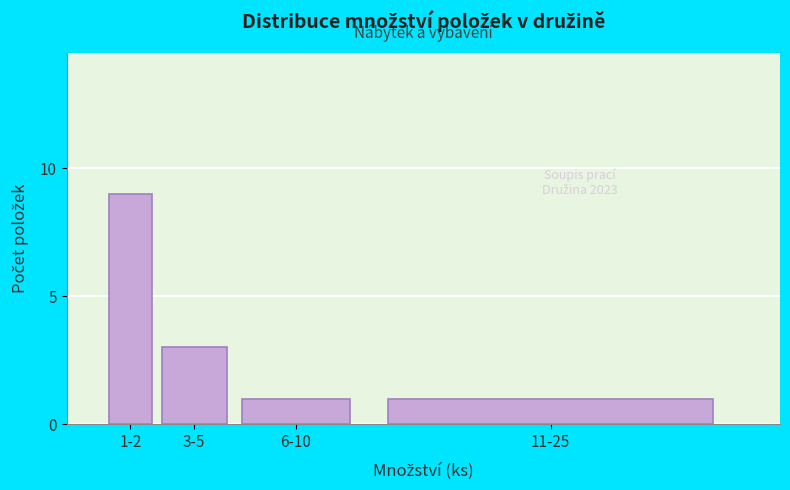

Reading right to left, what are all the values shown in this chart?

11-25=1	6-10=1	3-5=3	1-2=9